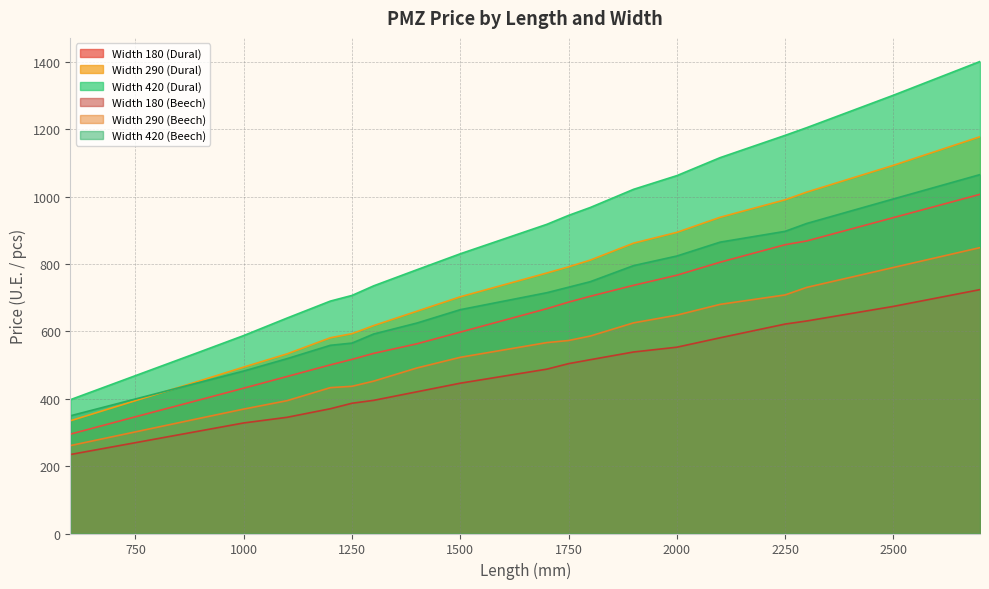

Reading left to right, transcribe all the data shown in this chart.

Width 180 (Dural): 600=295.2	750=346.6	900=397.5	1000=431.6	1100=466.2	1200=500.8	1250=517.1	1300=534.9	1400=563.4	1500=598.1	1700=667.7	1750=687.1	1800=704.4	1900=737.0	2000=767.0	2100=805.7	2250=857.6	2300=868.8	2500=938.0	2700=1007.2
Width 290 (Dural): 600=334.9	750=394.4	900=454.0	1000=494.2	1100=533.4	1200=581.2	1250=593.5	1300=617.4	1400=660.1	1500=702.9	1700=773.6	1750=791.9	1800=811.8	1900=862.1	2000=894.2	2100=939.0	2250=990.9	2300=1013.8	2500=1093.2	2700=1178.2
Width 420 (Dural): 600=397.5	750=468.8	900=540.0	1000=587.9	1100=639.7	1200=690.2	1250=707.0	1300=735.5	1400=783.3	1500=830.6	1700=918.2	1750=944.6	1800=968.0	1900=1022.0	2000=1062.7	2100=1116.2	2250=1182.3	2300=1205.2	2500=1301.4	2700=1401.7
Width 180 (Beech): 600=234.7	750=269.7	900=304.9	1000=328.3	1100=345.1	1200=370.5	1250=386.8	1300=395.4	1400=420.9	1500=446.4	1700=488.1	1750=504.4	1800=516.1	1900=539.0	2000=553.2	2100=581.2	2250=621.9	2300=631.1	2500=674.4	2700=724.2
Width 290 (Beech): 600=261.1	750=301.8	900=342.6	1000=369.5	1100=394.4	1200=433.1	1250=437.2	1300=452.4	1400=491.6	1500=523.2	1700=567.0	1750=573.1	1800=586.3	1900=625.5	2000=648.4	2100=680.5	2250=708.5	2300=730.9	2500=790.0	2700=849.0
Width 420 (Beech): 600=349.6	750=399.5	900=449.4	1000=482.5	1100=519.2	1200=558.9	1250=565.5	1300=592.4	1400=625.0	1500=664.7	1700=715.1	1750=731.4	1800=747.7	1900=795.5	2000=824.0	2100=865.2	2250=897.3	2300=920.7	2500=993.5	2700=1065.8